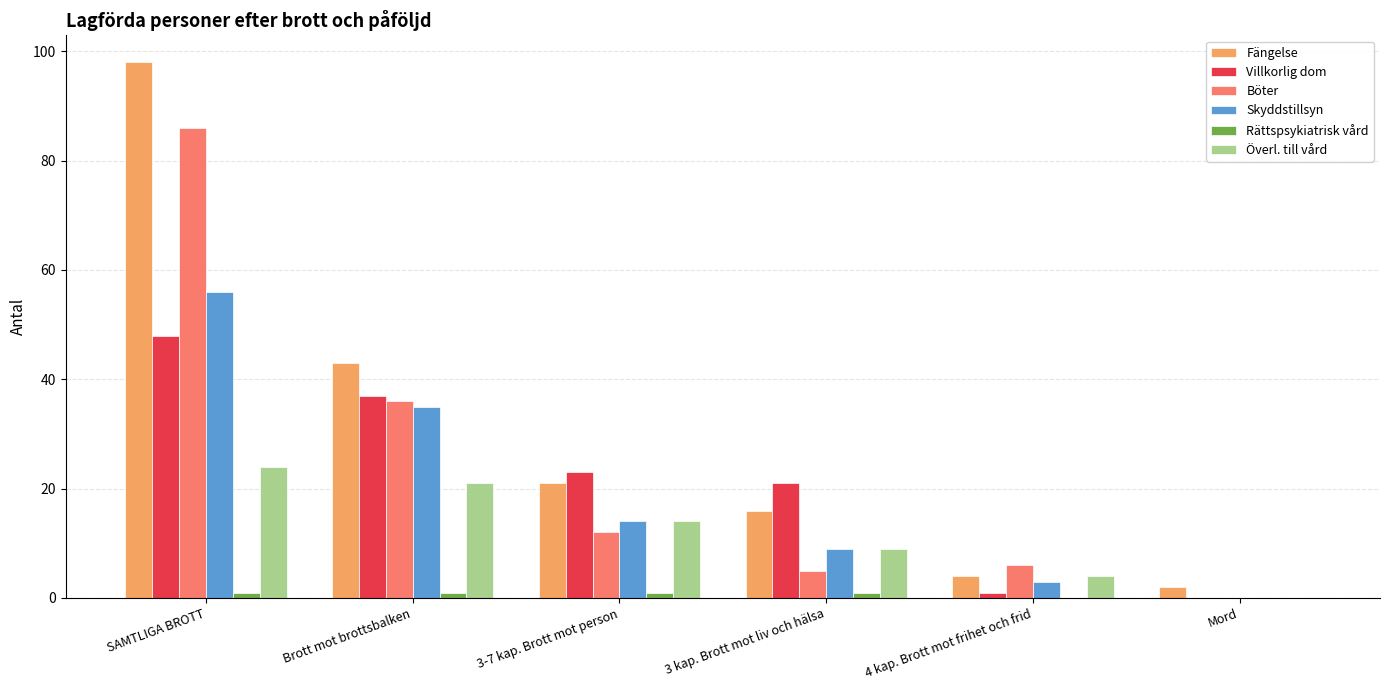

Which series has the largest total across all categories?

Fängelse